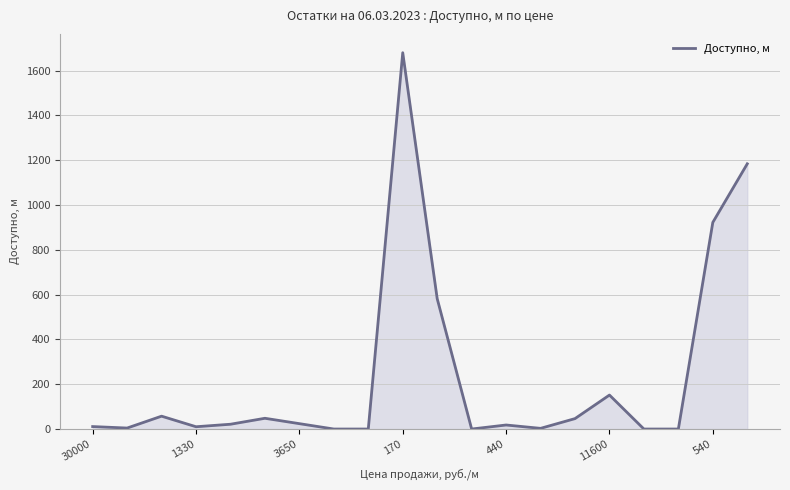

What is the difference between the maximum and minimum values?

1680.0